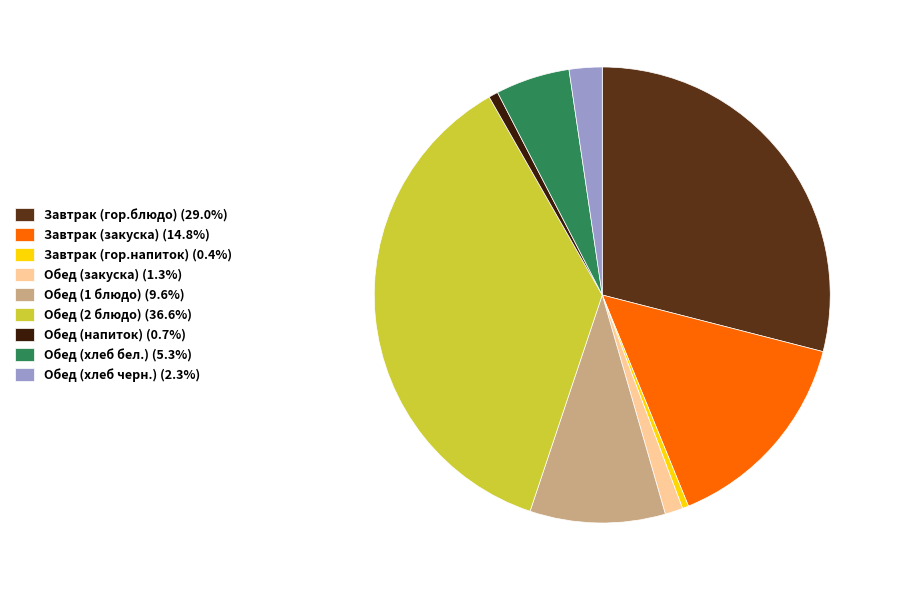

Do Обед (закуска) (1.3%) and Завтрак (закуска) (14.8%) together represent more than half of the pie?

No